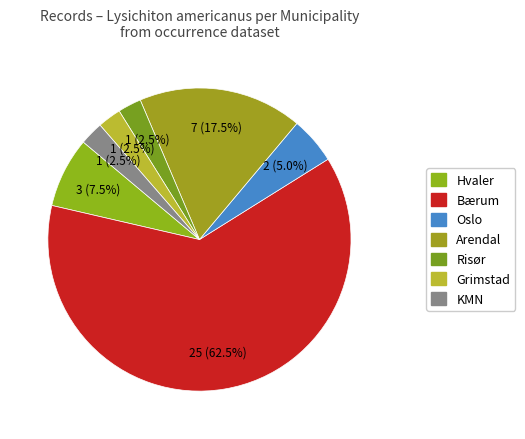

Is there a majority slice in this chart?

Yes